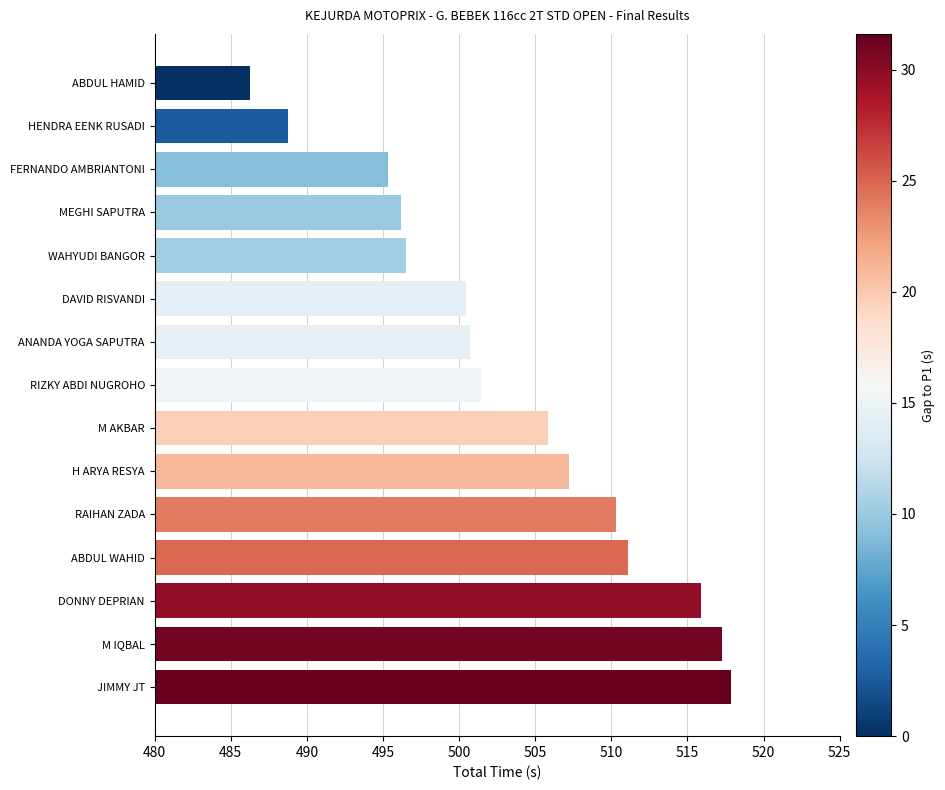

Where is the data nearest to the value 502?

RIZKY ABDI NUGROHO